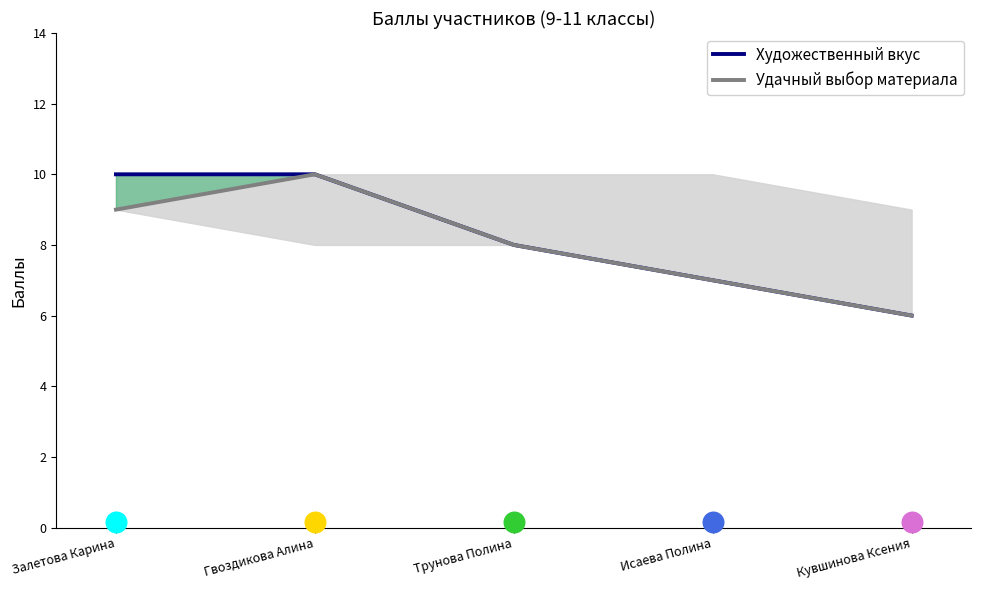

Which series has the widest spread of Y values?

Художественный вкус